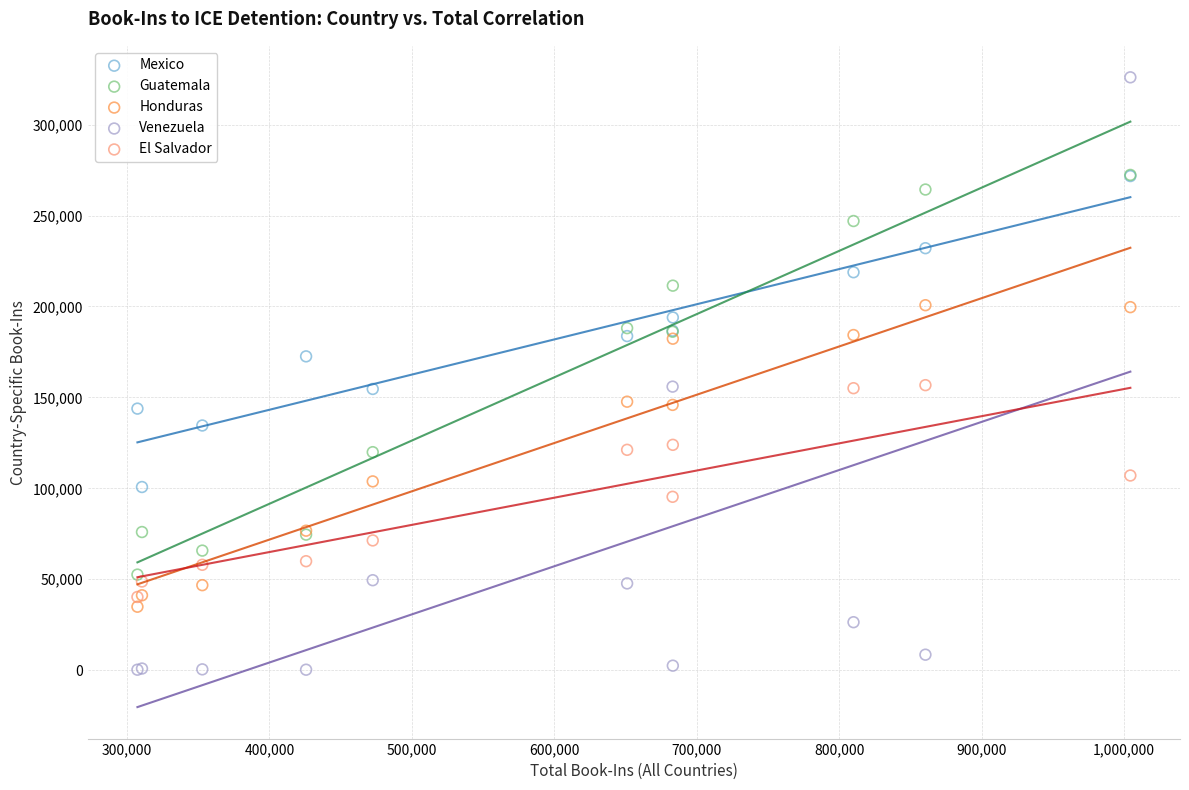

What are all the series names shown in the legend?

Mexico, Guatemala, Honduras, Venezuela, El Salvador